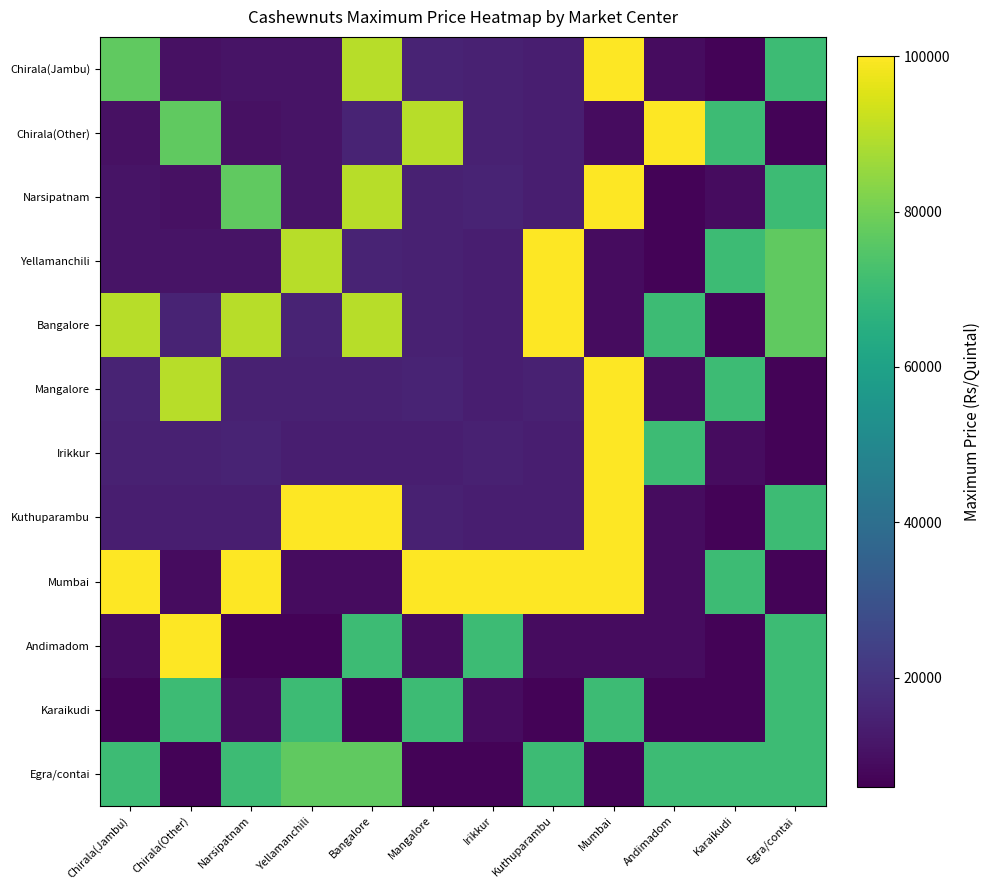

What is the total value across all series at Egra/contai?

605000